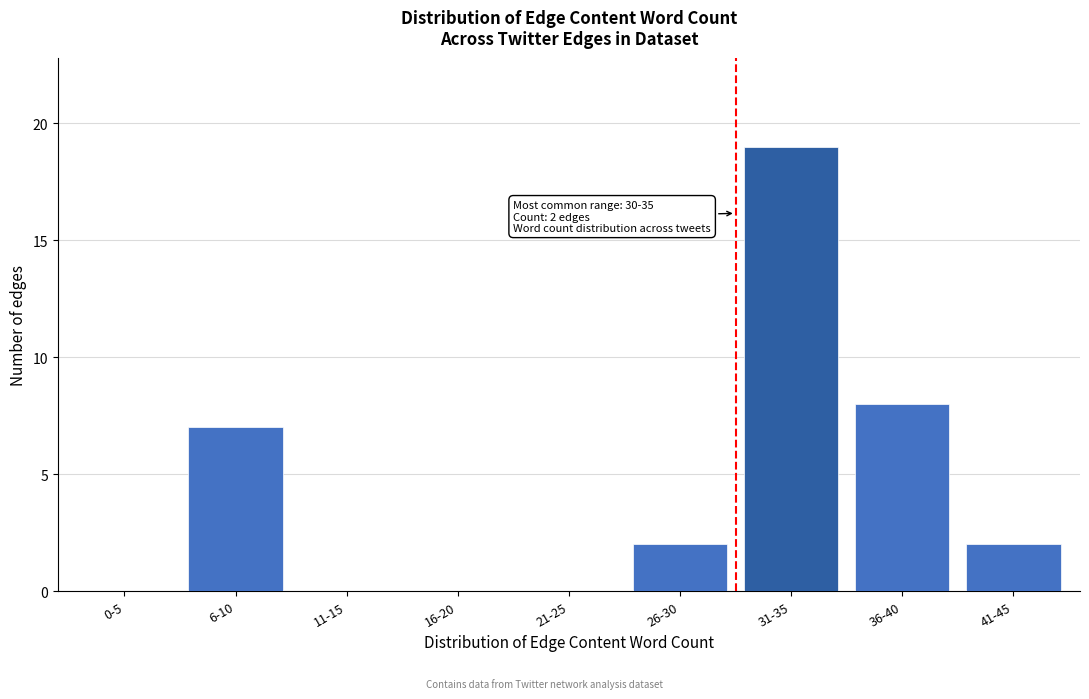

Reading left to right, transcribe all the data shown in this chart.

0-5=0	6-10=7	11-15=0	16-20=0	21-25=0	26-30=2	31-35=19	36-40=8	41-45=2